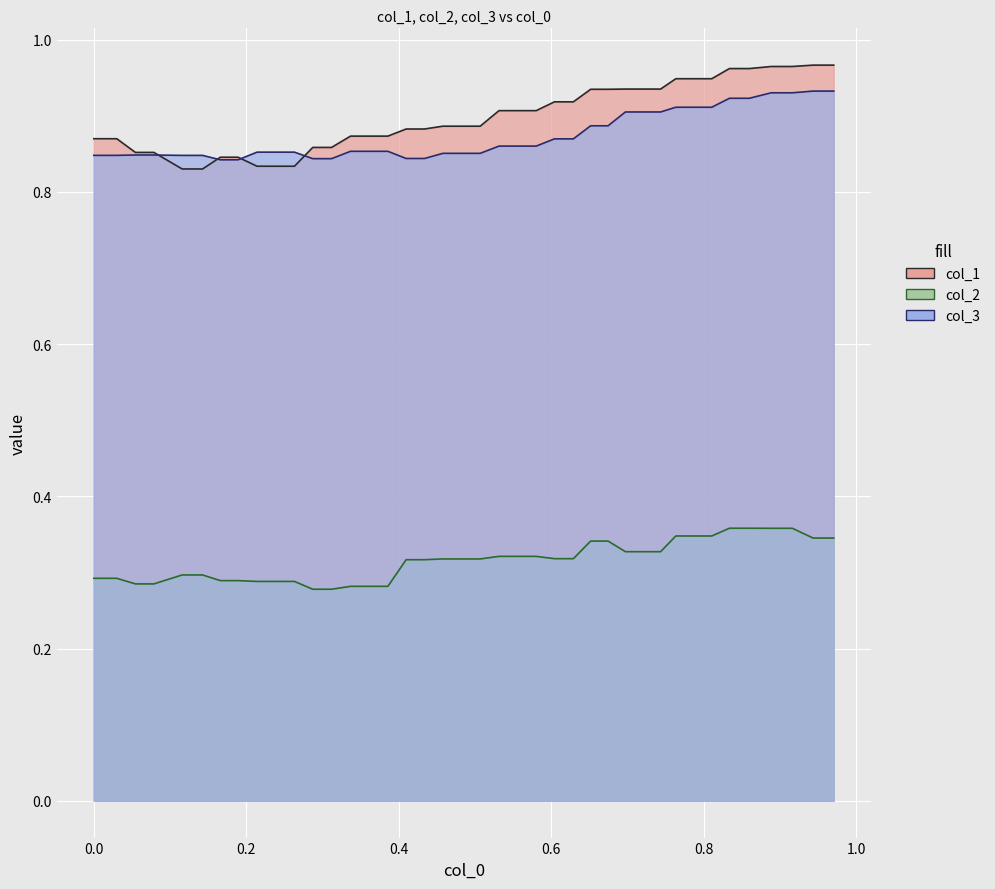

How many lines are shown in the chart?

3